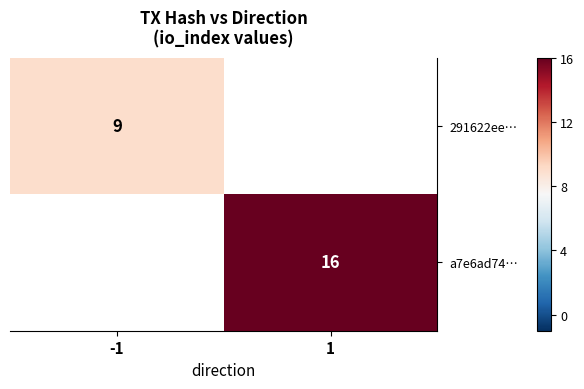

Is it true that a7e6ad74… equals 22 at 1?

False